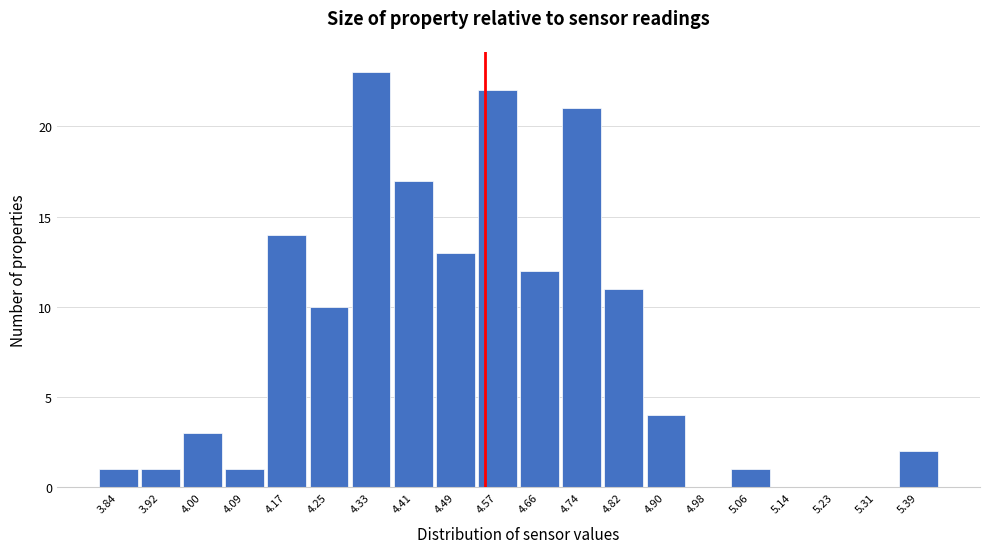

Reading left to right, list every bar in this chart as the range it spans on the x-axis followed by its height. Neither the bar edges nor the heights are printed on the chart, so give them approximately, as read against the axes.

3.80 to 3.88: 1
3.88 to 3.96: 1
3.96 to 4.04: 3
4.04 to 4.13: 1
4.13 to 4.21: 14
4.21 to 4.29: 10
4.29 to 4.37: 23
4.37 to 4.45: 17
4.45 to 4.53: 13
4.53 to 4.62: 22
4.62 to 4.70: 12
4.70 to 4.78: 21
4.78 to 4.86: 11
4.86 to 4.94: 4
4.94 to 5.02: 0
5.02 to 5.10: 1
5.10 to 5.19: 0
5.19 to 5.27: 0
5.27 to 5.35: 0
5.35 to 5.43: 2